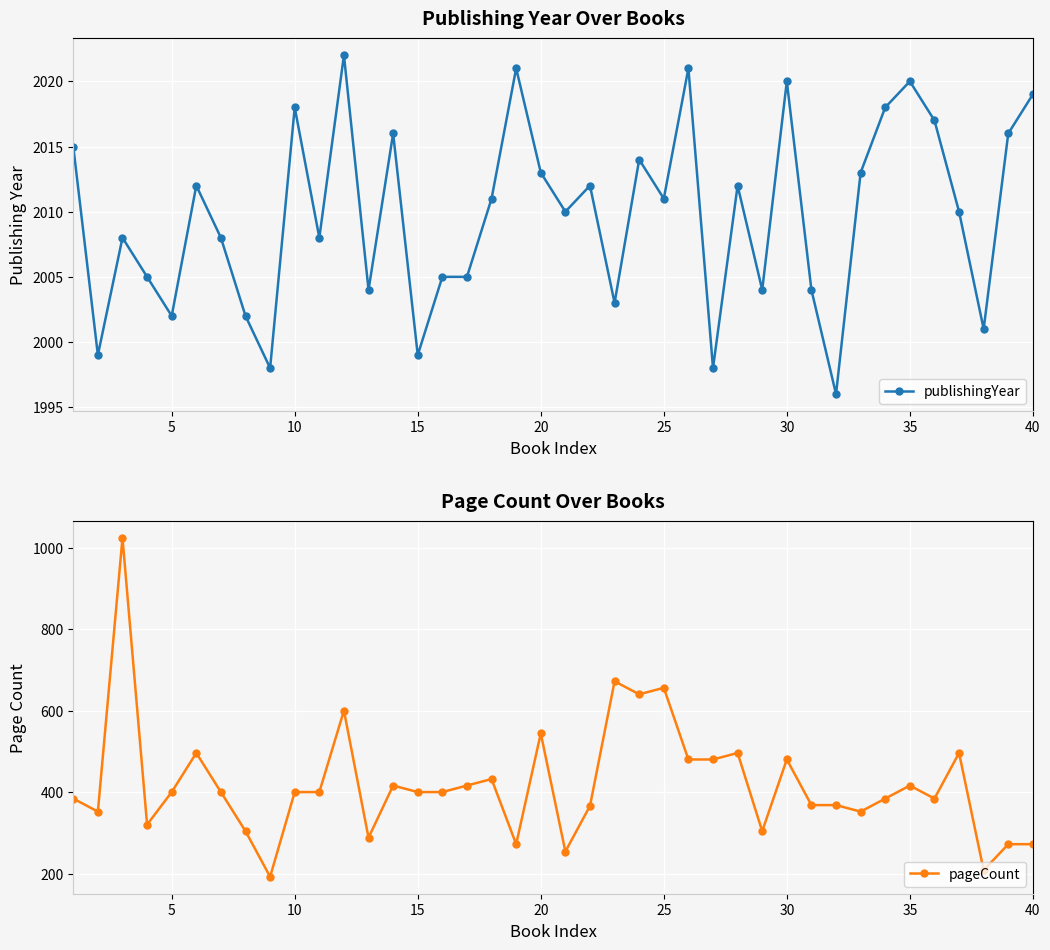

True or false: publishingYear has more than 1 interior local peaks.

True